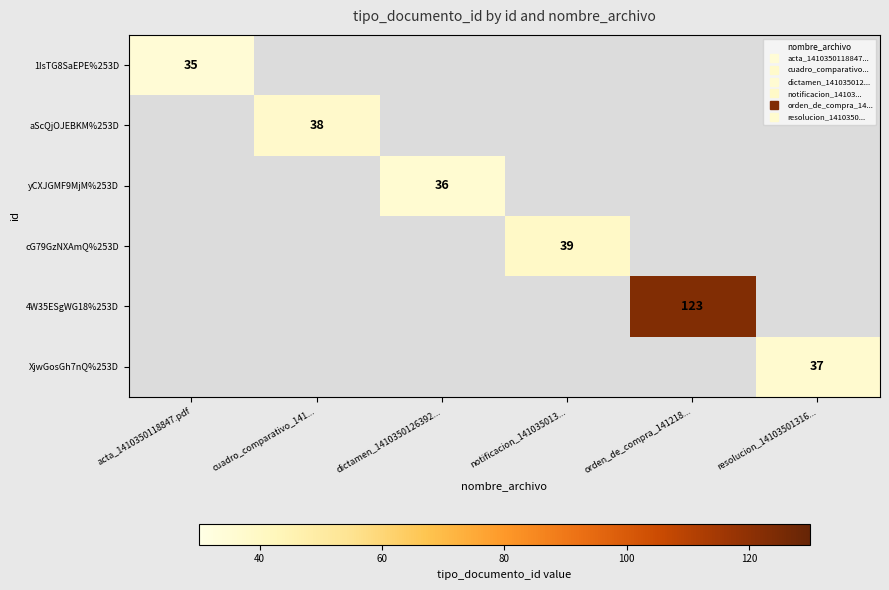

List the labels in order of 4W35ESgWG18%253D value, smallest first.

acta_1410350118847.pdf, cuadro_comparativo_141..., dictamen_1410350126392..., notificacion_141035013..., orden_de_compra_141218..., resolucion_14103501316...